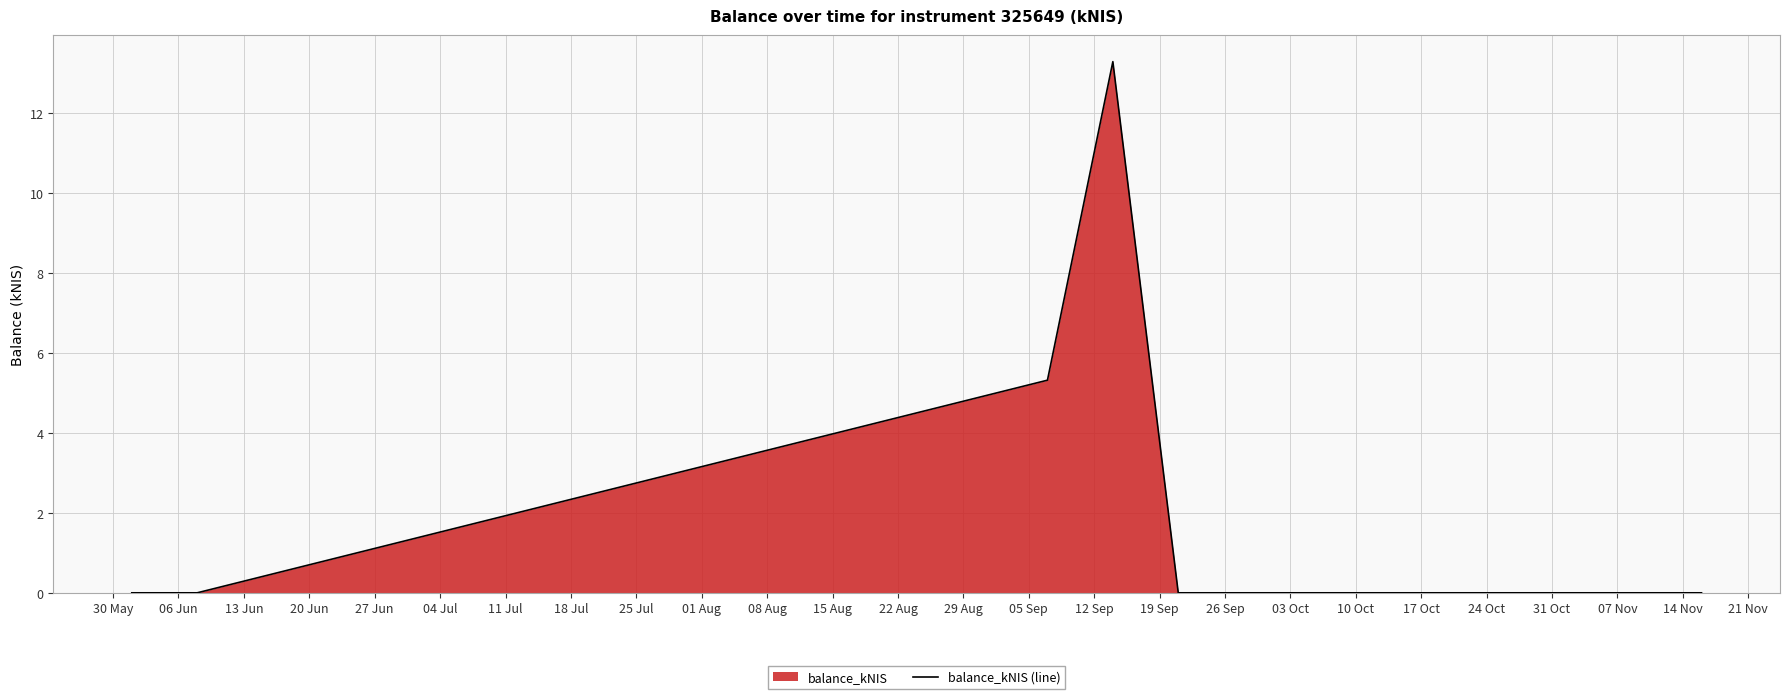

How many interior local peaks (higher than both neighbors) does the data have?

1